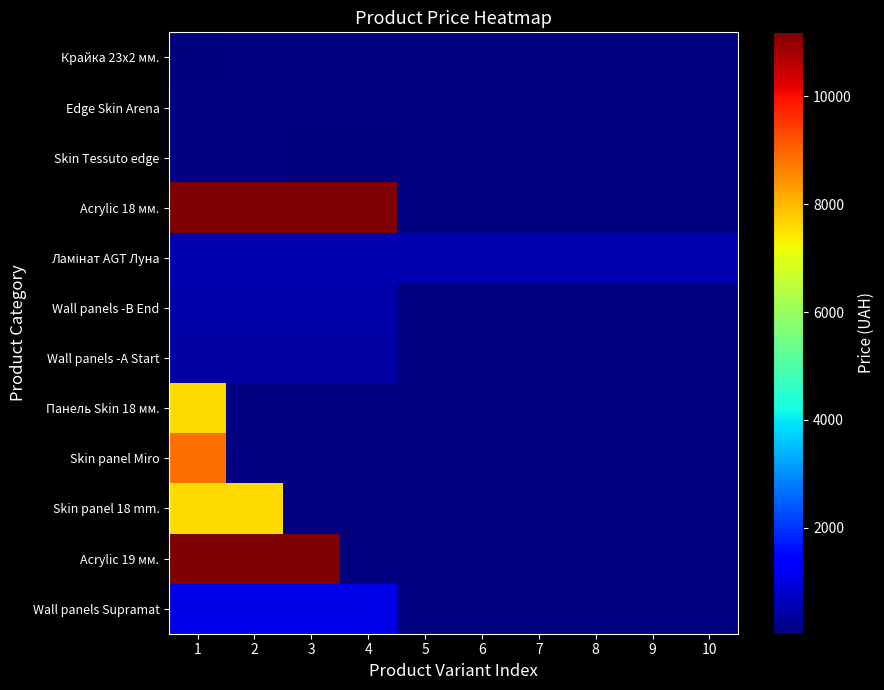

How many categories are shown in the chart?

10